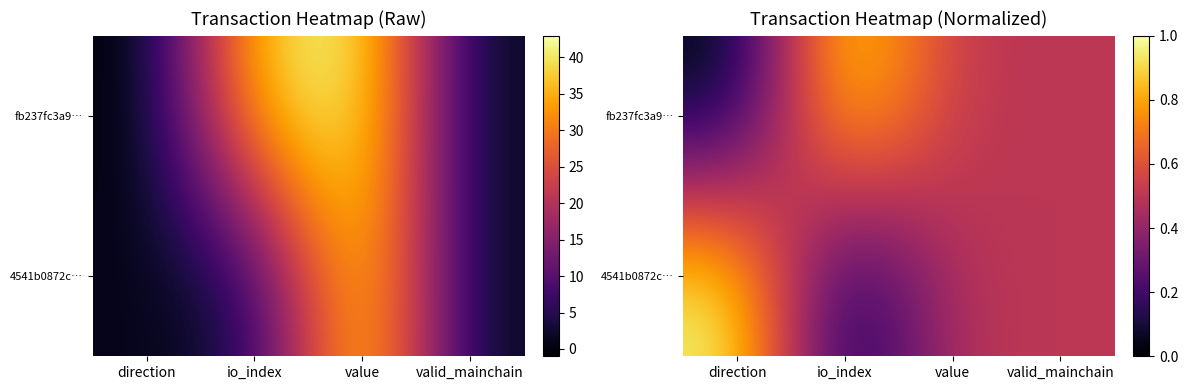

Between valid_mainchain and direction, which is larger?

valid_mainchain